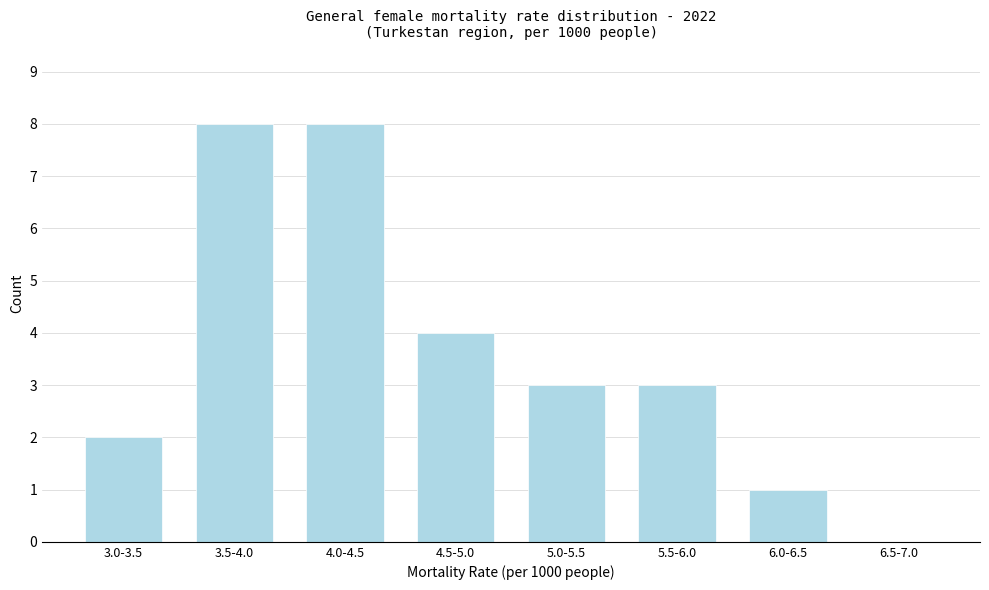

Reading left to right, list all the values displayed in this chart.

3.0-3.5=2	3.5-4.0=8	4.0-4.5=8	4.5-5.0=4	5.0-5.5=3	5.5-6.0=3	6.0-6.5=1	6.5-7.0=0